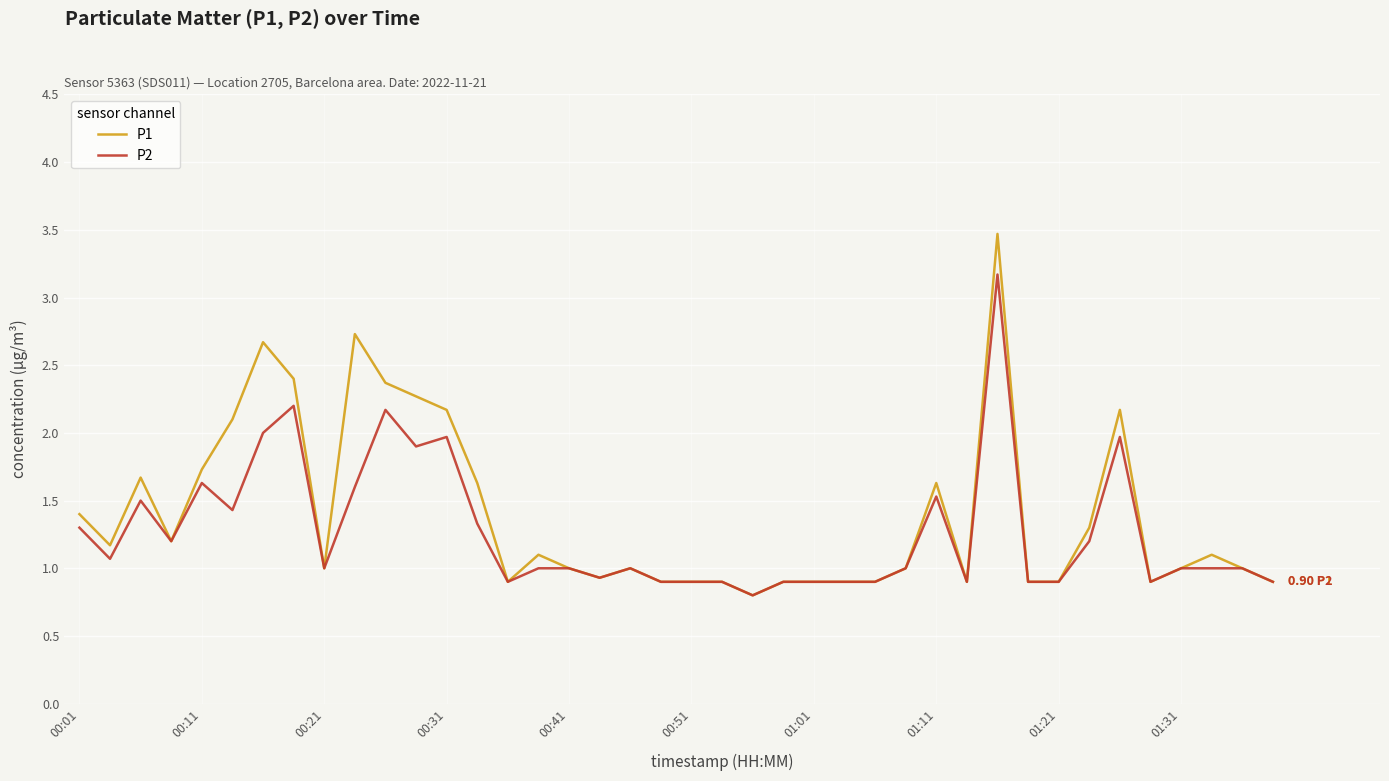

List the series in order of their peak value, lowest first.

P2, P1